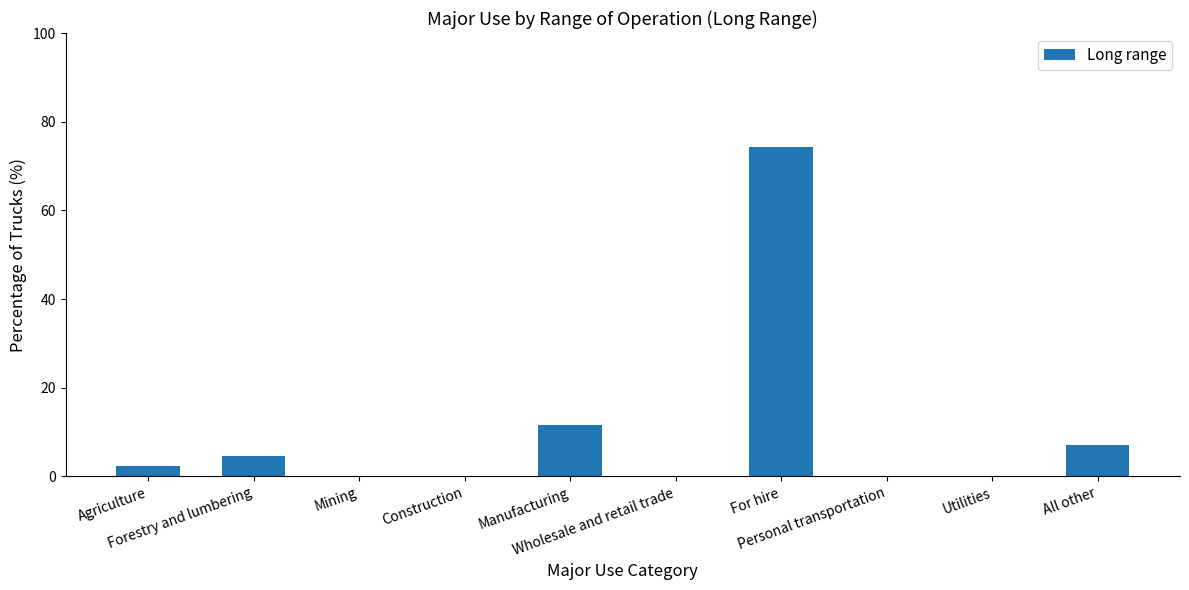

What is the maximum value shown in the chart?

74.4